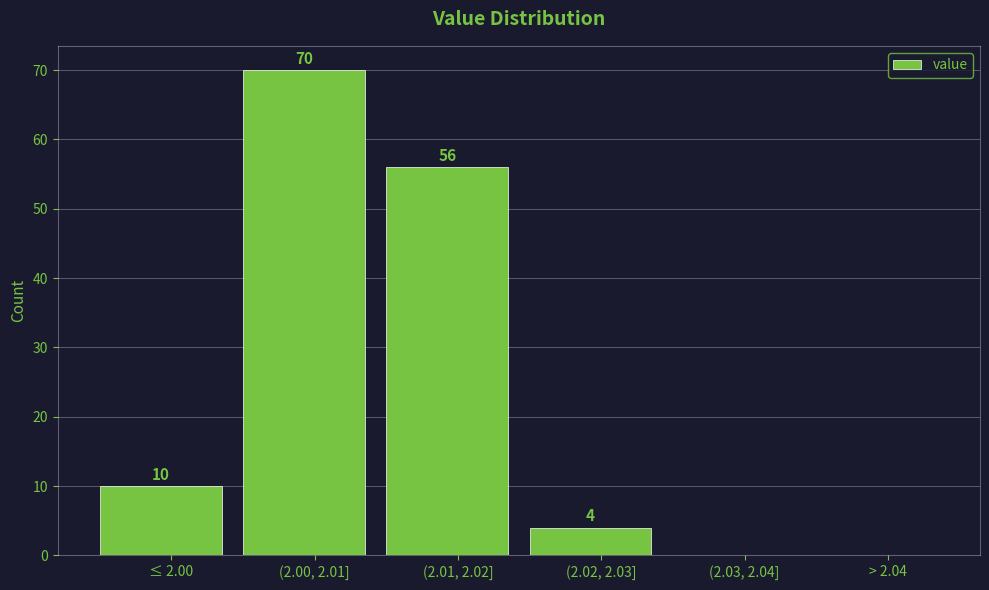

Reading left to right, transcribe all the data shown in this chart.

≤ 2.00=10	(2.00, 2.01]=70	(2.01, 2.02]=56	(2.02, 2.03]=4	(2.03, 2.04]=0	> 2.04=0